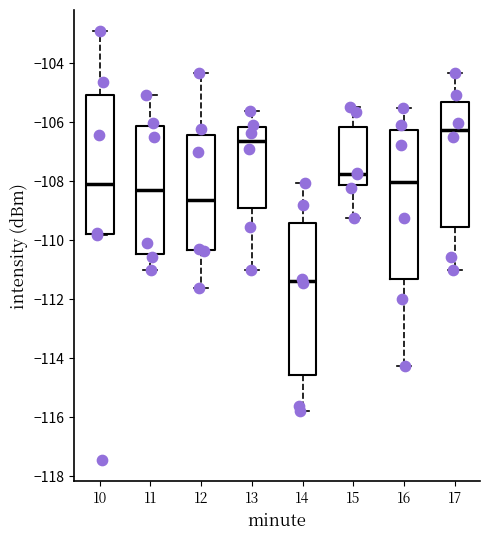

Which box has the highest median line?

17